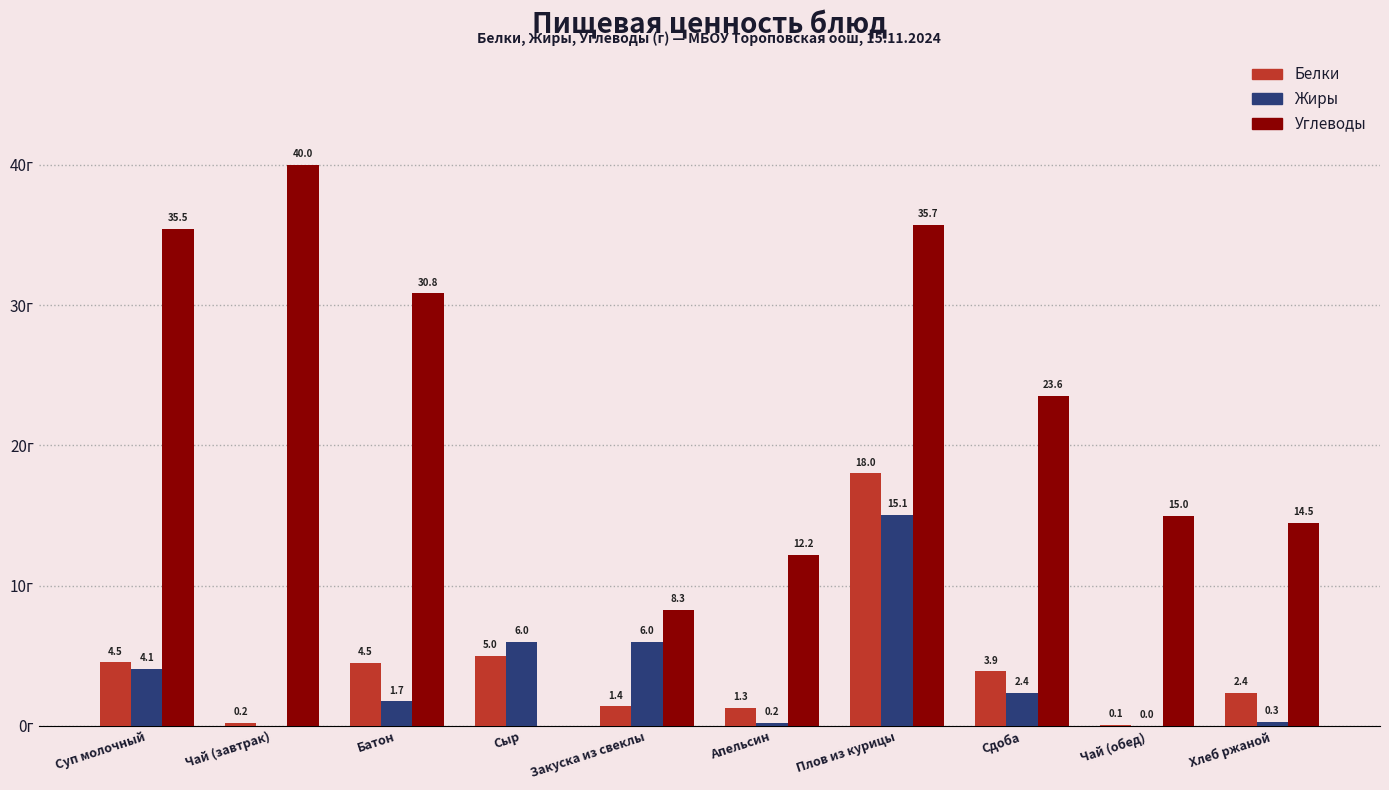

Which series has the largest total across all categories?

Углеводы